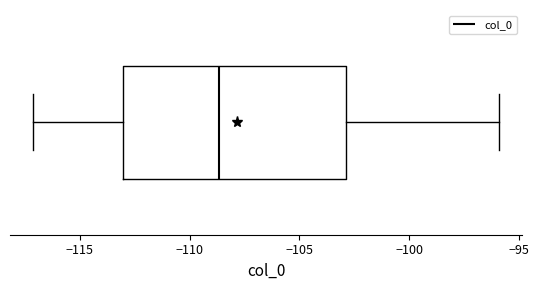

Read this box plot against the x-axis: the position of the median line, the range covered by the box, and the ends of both whiskers. The values are not printed on the chart, so give them approximately, as read against the axis.

median -108.5, box -113.0 to -103.0, whiskers -117.0 to -96.0